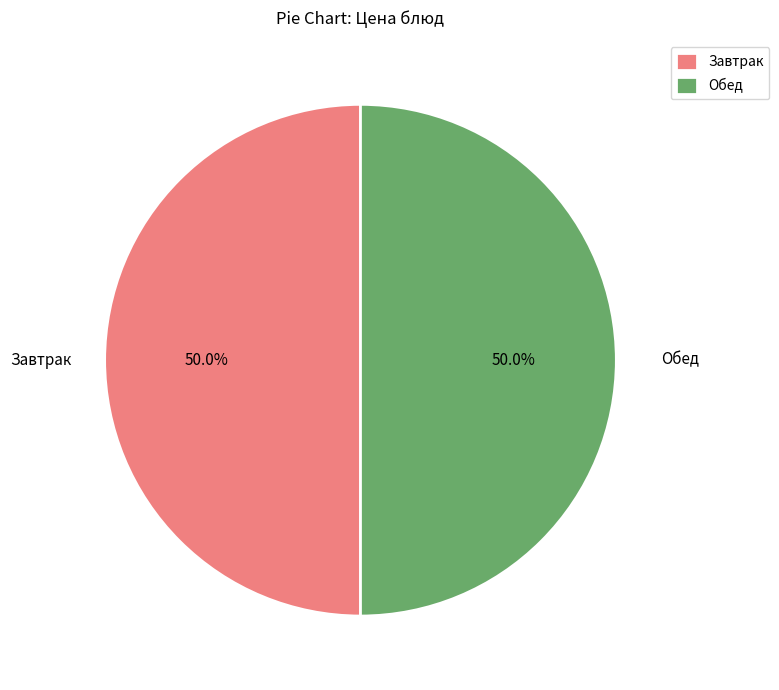

What is the ratio of the value at Завтрак to the value at Обед?

1.0